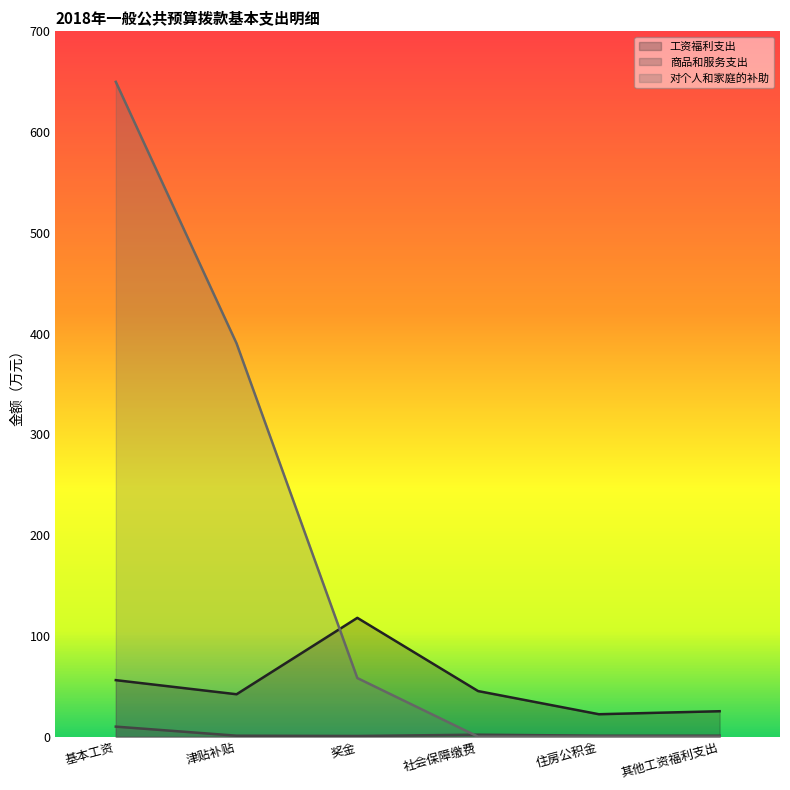

What is the sum of the 商品和服务支出 values at 基本工资 and 社会保障缴费?

12.0